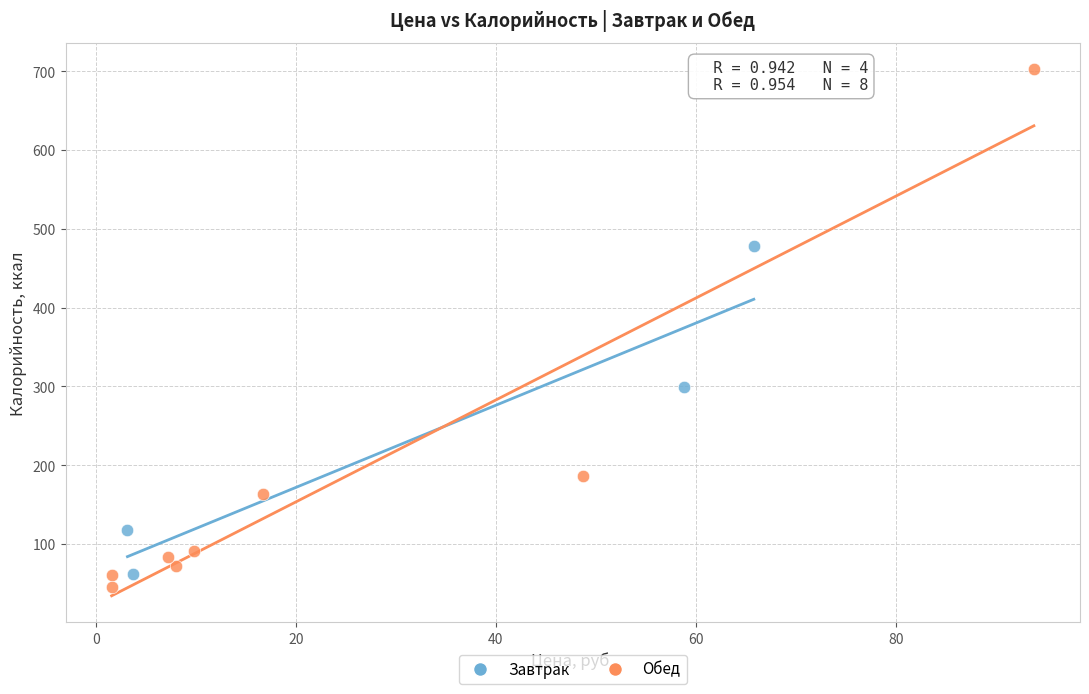

What are all the series names shown in the legend?

Завтрак, Обед